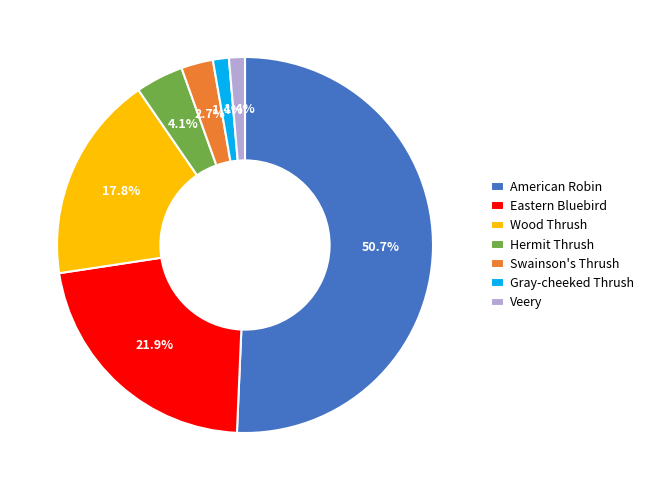

What percentage is the Wood Thrush slice, to the nearest percent?

18%